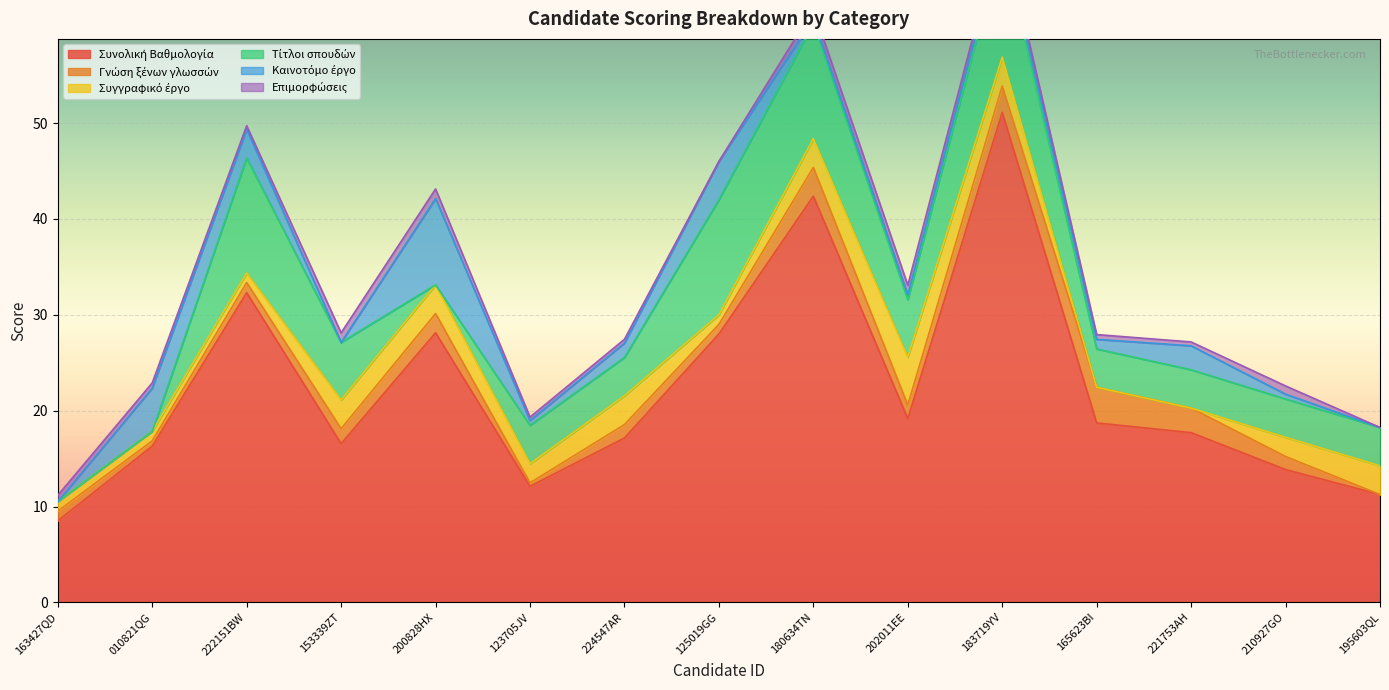

What is the total value across all series at 125019GGCHZRZU?

46.0